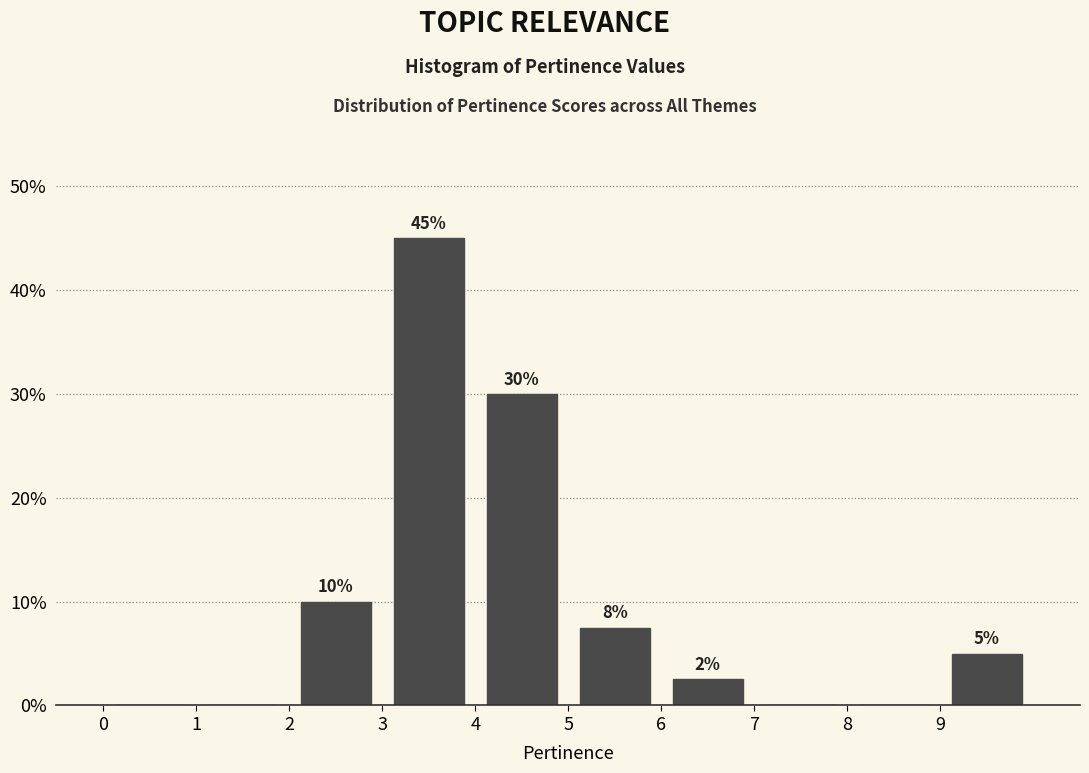

Over which range of the x-axis is the bar tallest?

3 to 4